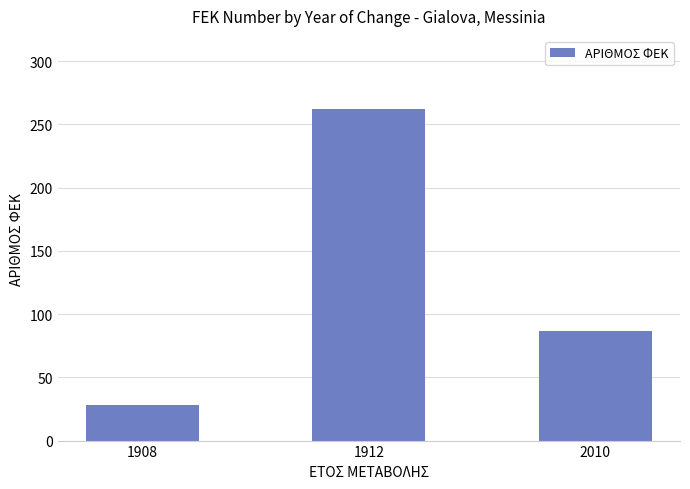

How many bars are there in total?

3